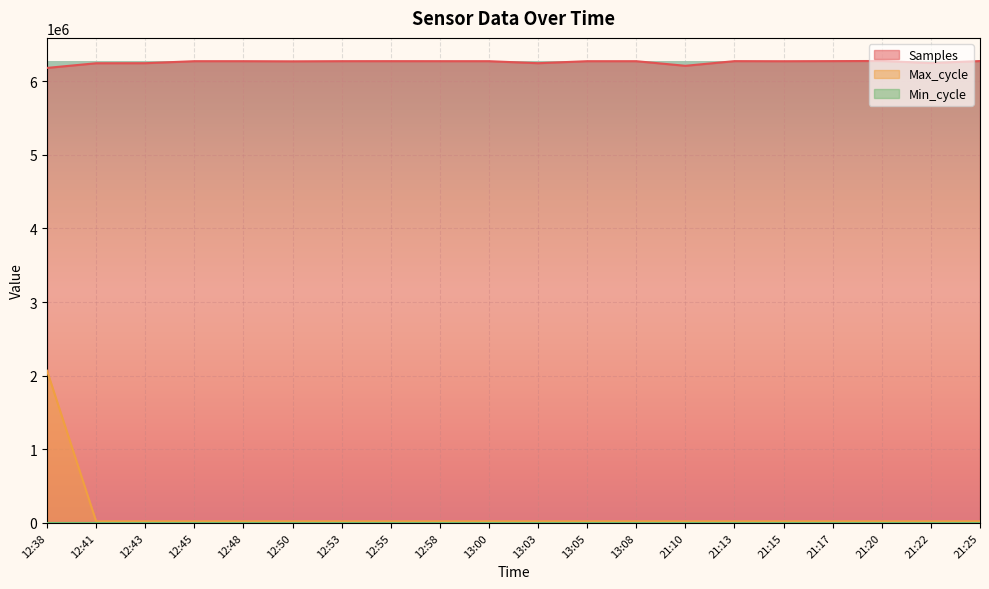

At which category is the sum across all series the highest?

12:38